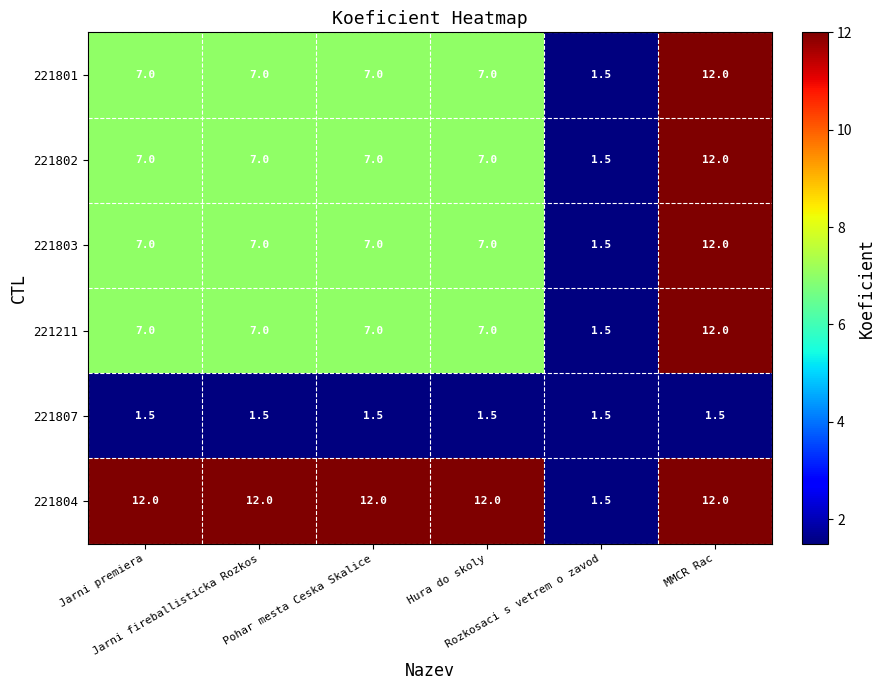

What is the difference between the maximum and minimum values in the 221804 series?

10.5